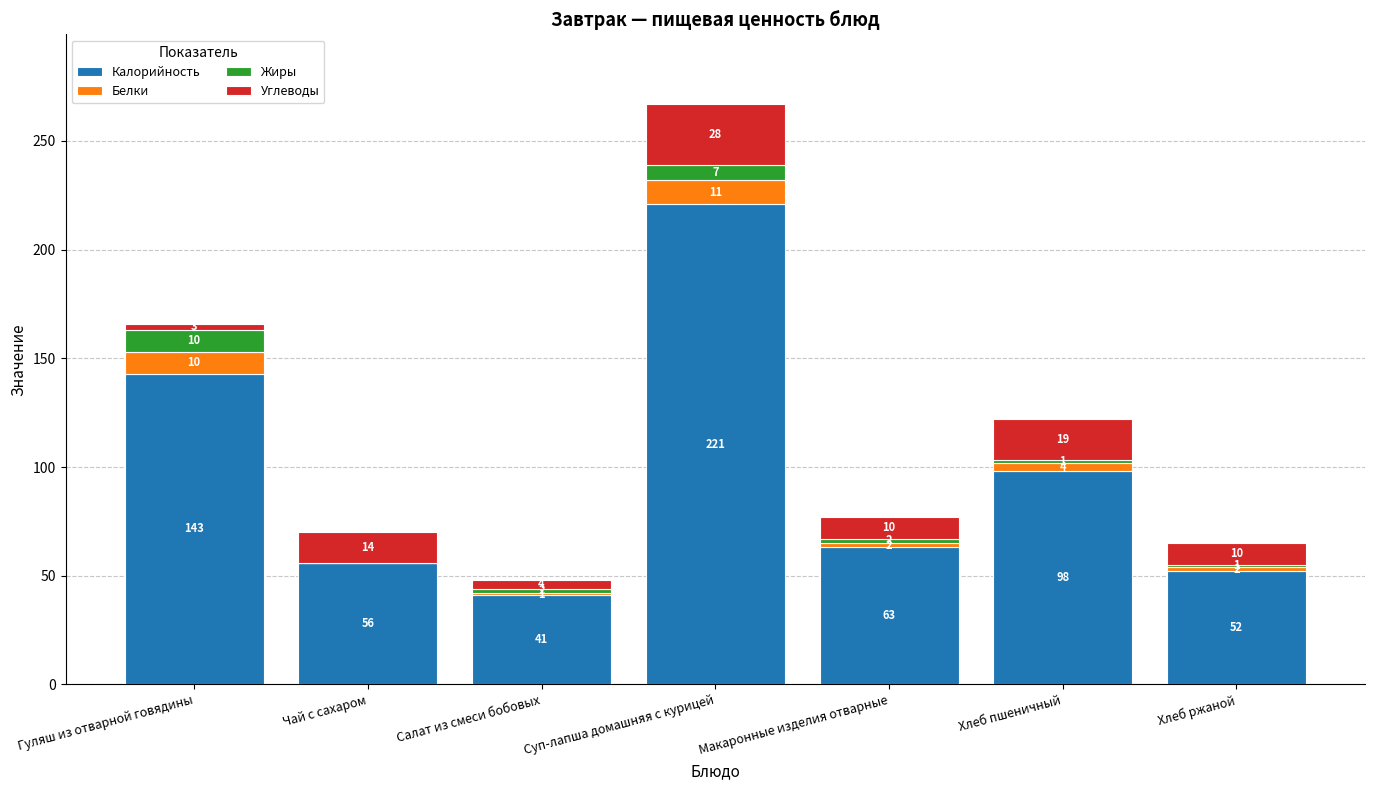

How many distinct data groups are displayed?

4